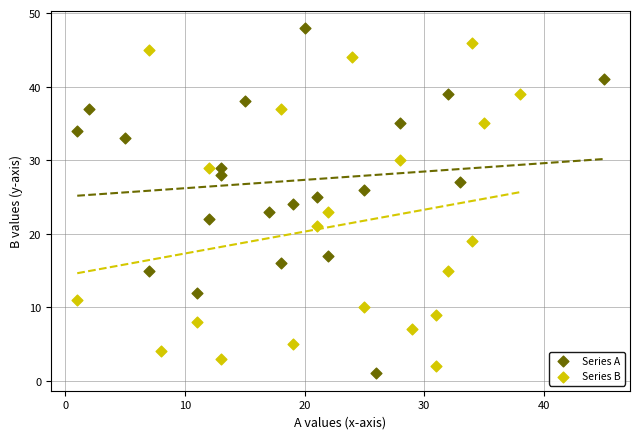

Which series has the widest spread of Y values?

Series A